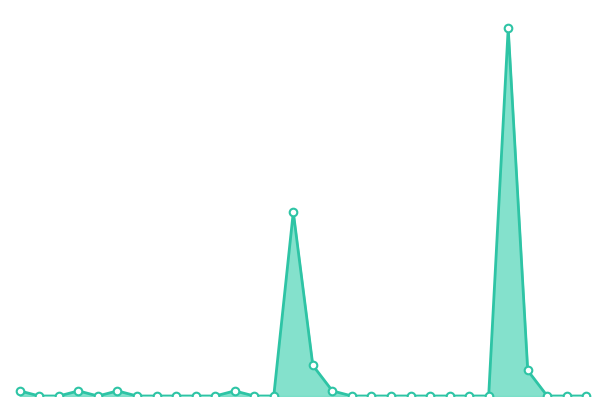

How many lines are shown in the chart?

1